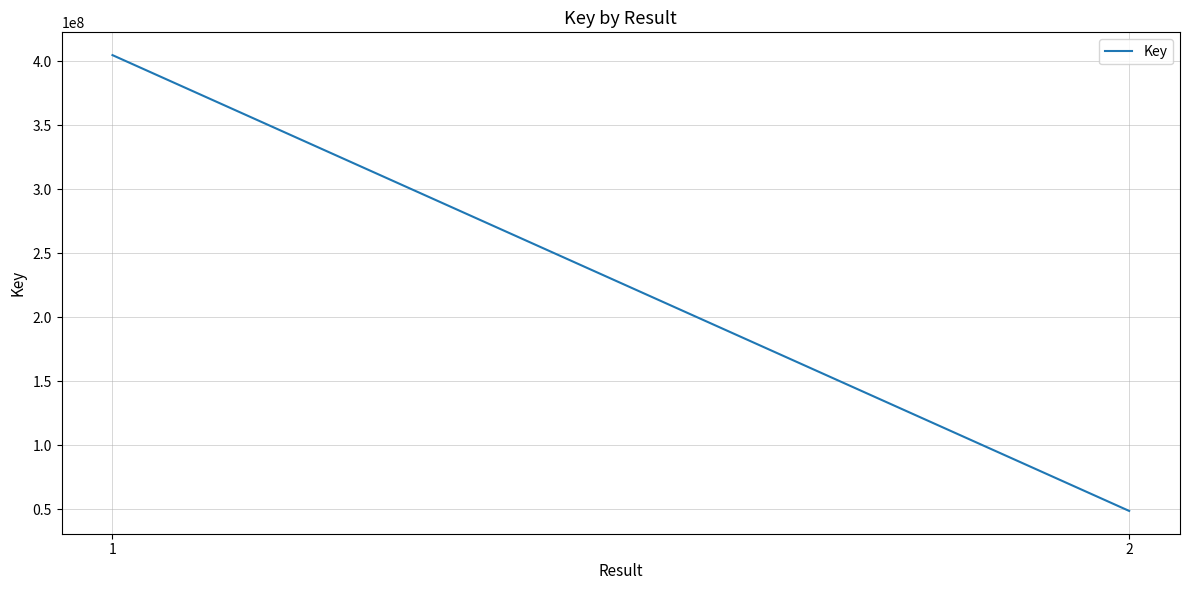

Reading left to right, extract all data points from this chart.

1=404754695	2=48581716